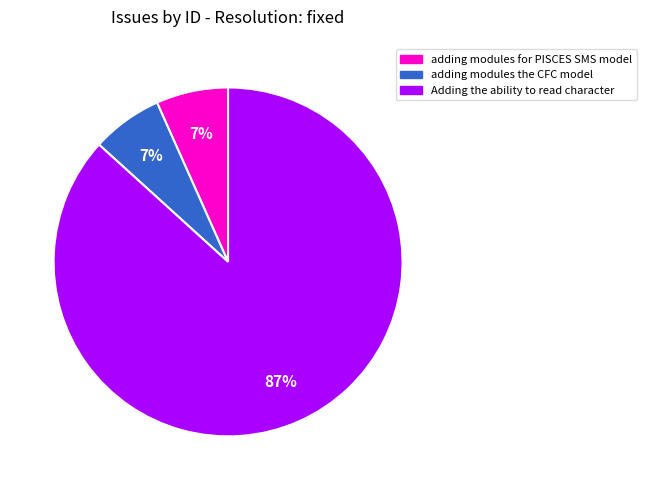

To the nearest percent, what portion does adding modules for PISCES SMS model represent?

7%